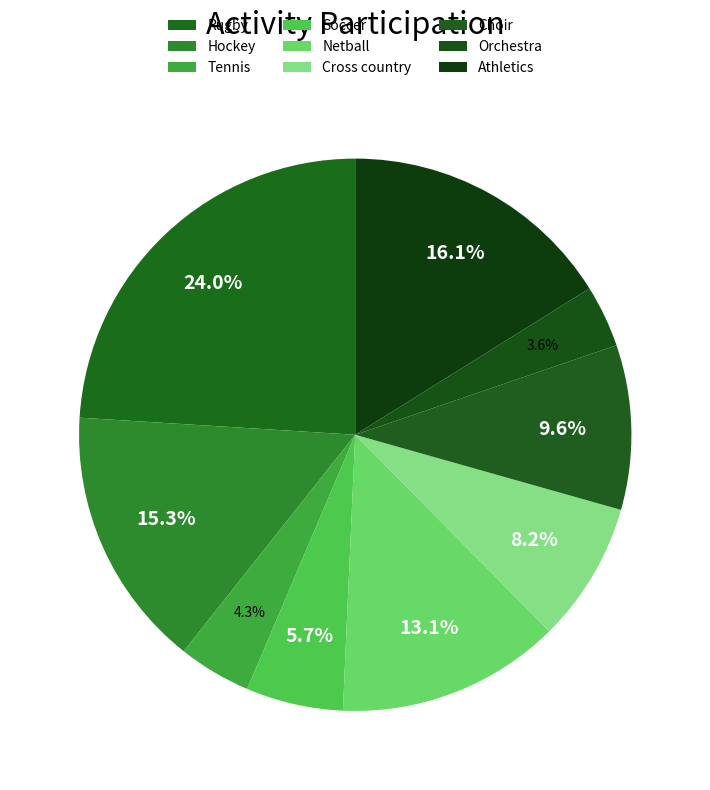

Which category has the biggest portion of the pie?

Rugby